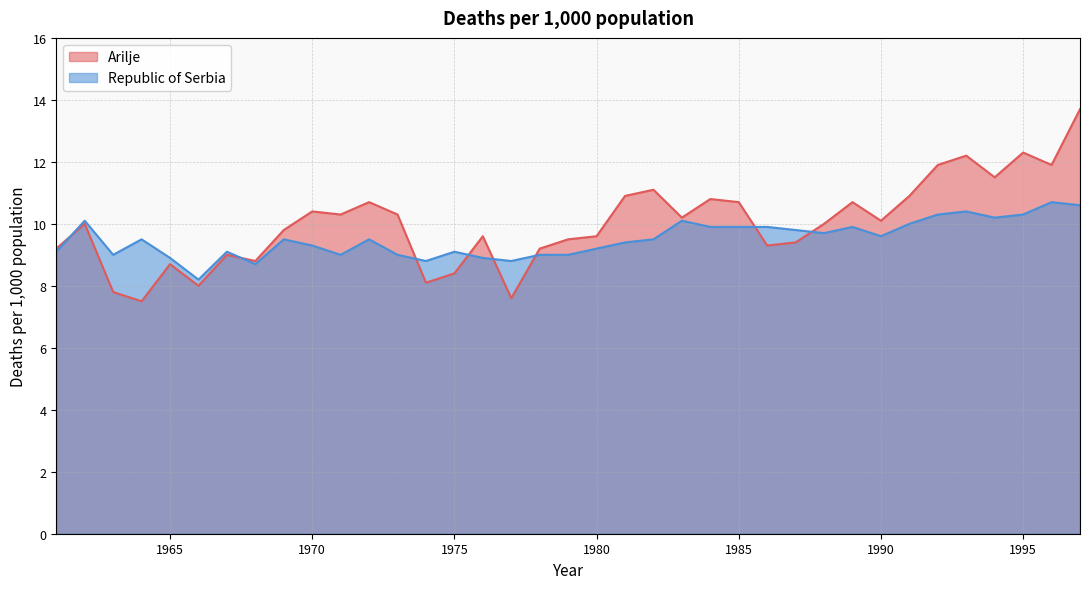

How many values in the Republic of Serbia series are below 9?

6